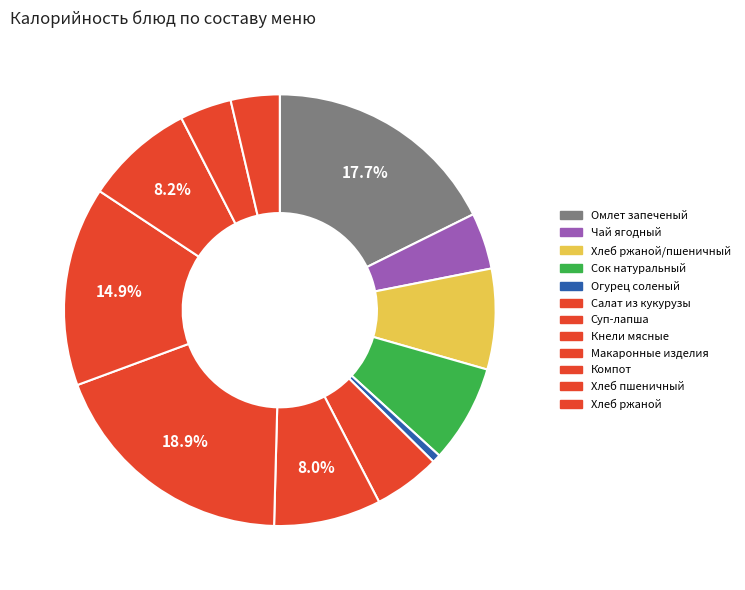

Rank the categories by value from lowest to highest.

Огурец соленый, Хлеб ржаной, Хлеб пшеничный, Чай ягодный, Салат из кукурузы, Сок натуральный, Хлеб ржаной/пшеничный, Суп-лапша, Компот, Макаронные изделия, Омлет запеченый, Кнели мясные